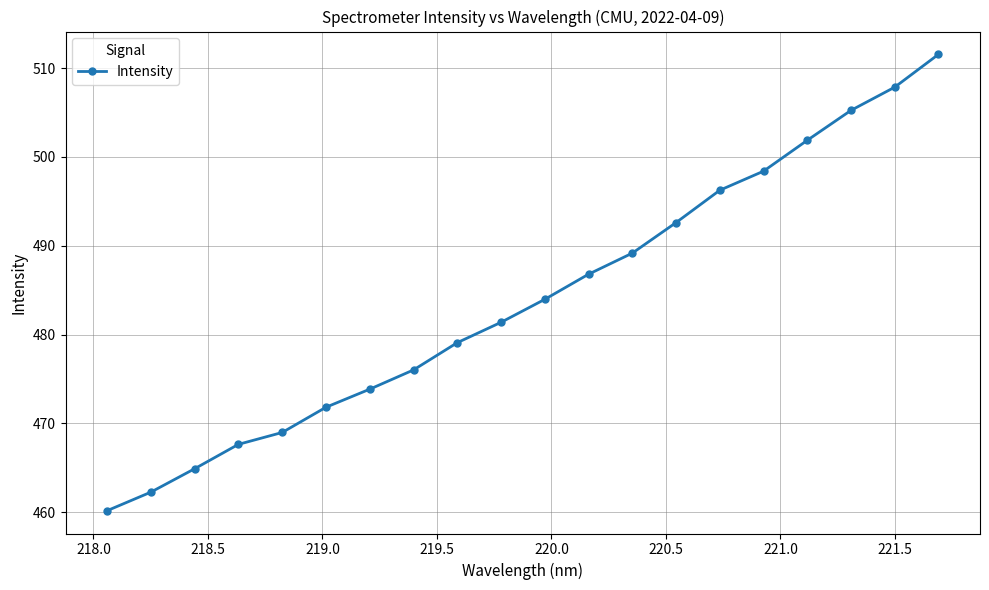

How many distinct data groups are displayed?

1